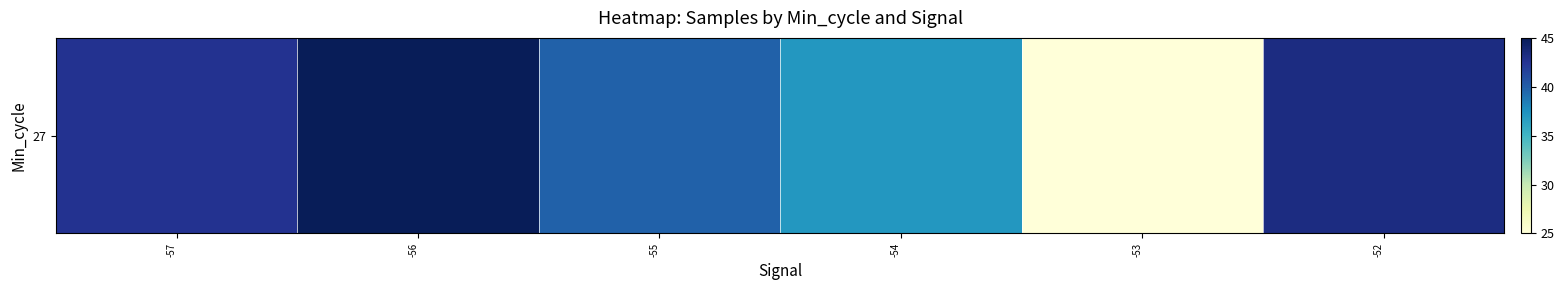

Reading left to right, extract all data points from this chart.

-57=42.6	-56=45.0	-55=39.8	-54=37.1	-53=25.0	-52=43.2